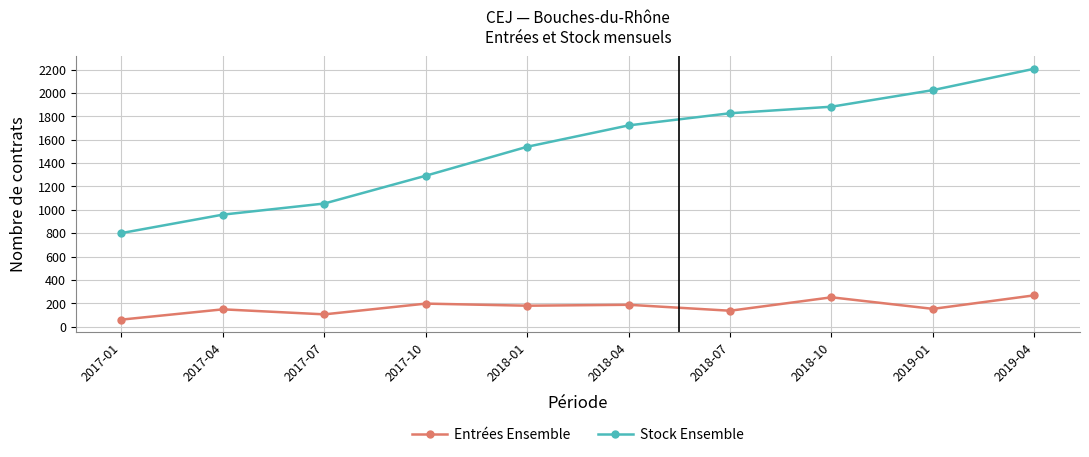

Which series has the largest range (max minus min)?

Stock Ensemble